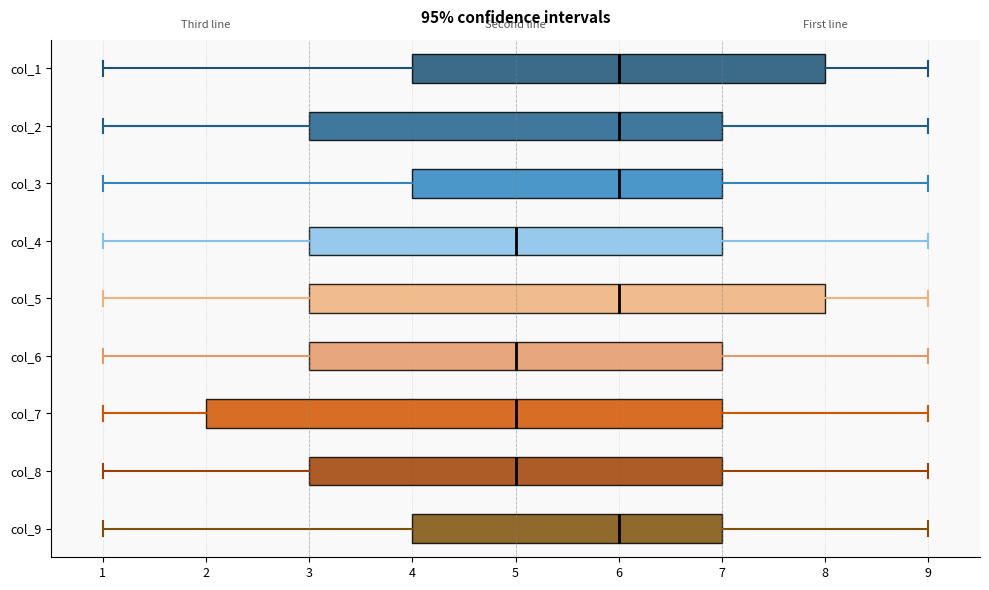

Reading bottom to top, read every box against the x-axis: the position of its median line, the range the box covers, and the ends of its whiskers. The values are not printed on the chart, so give them approximately, as read against the axis.

col_9: median 6, box 4 to 7, whiskers 1 to 9
col_8: median 5, box 3 to 7, whiskers 1 to 9
col_7: median 5, box 2 to 7, whiskers 1 to 9
col_6: median 5, box 3 to 7, whiskers 1 to 9
col_5: median 6, box 3 to 8, whiskers 1 to 9
col_4: median 5, box 3 to 7, whiskers 1 to 9
col_3: median 6, box 4 to 7, whiskers 1 to 9
col_2: median 6, box 3 to 7, whiskers 1 to 9
col_1: median 6, box 4 to 8, whiskers 1 to 9